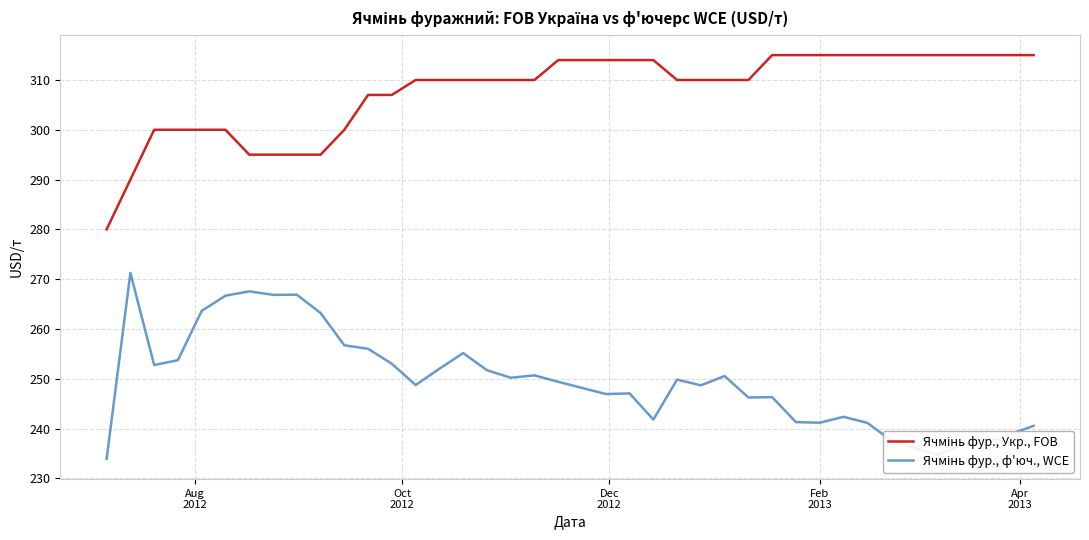

What is the minimum value shown in the chart?

233.9